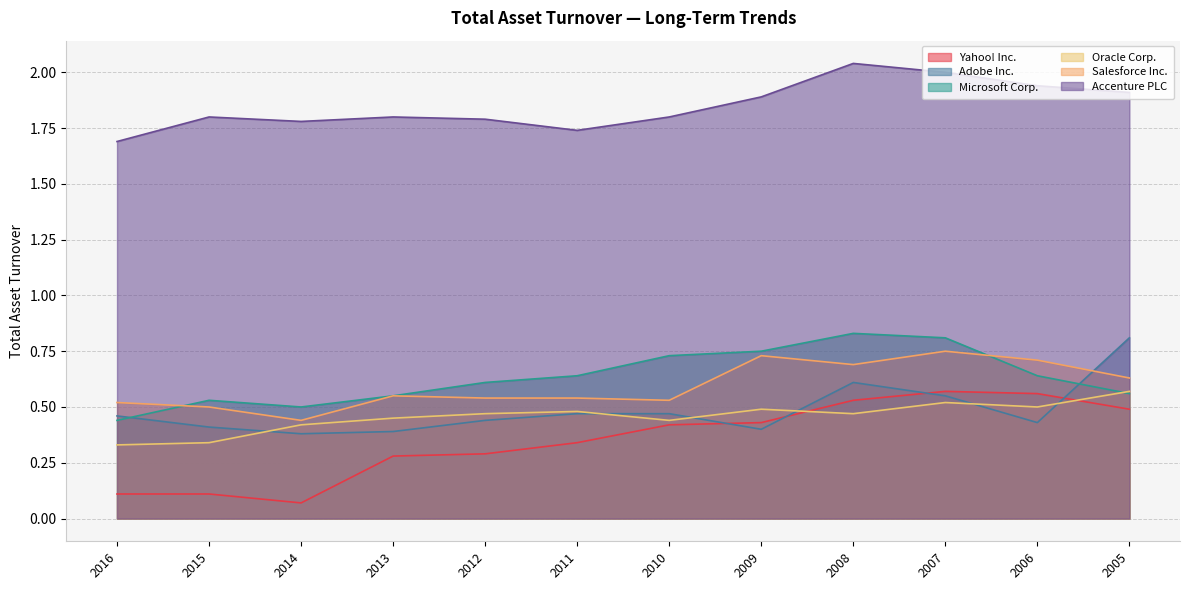

What is the value of the Oracle Corp. point at the 11th from the left?

0.5